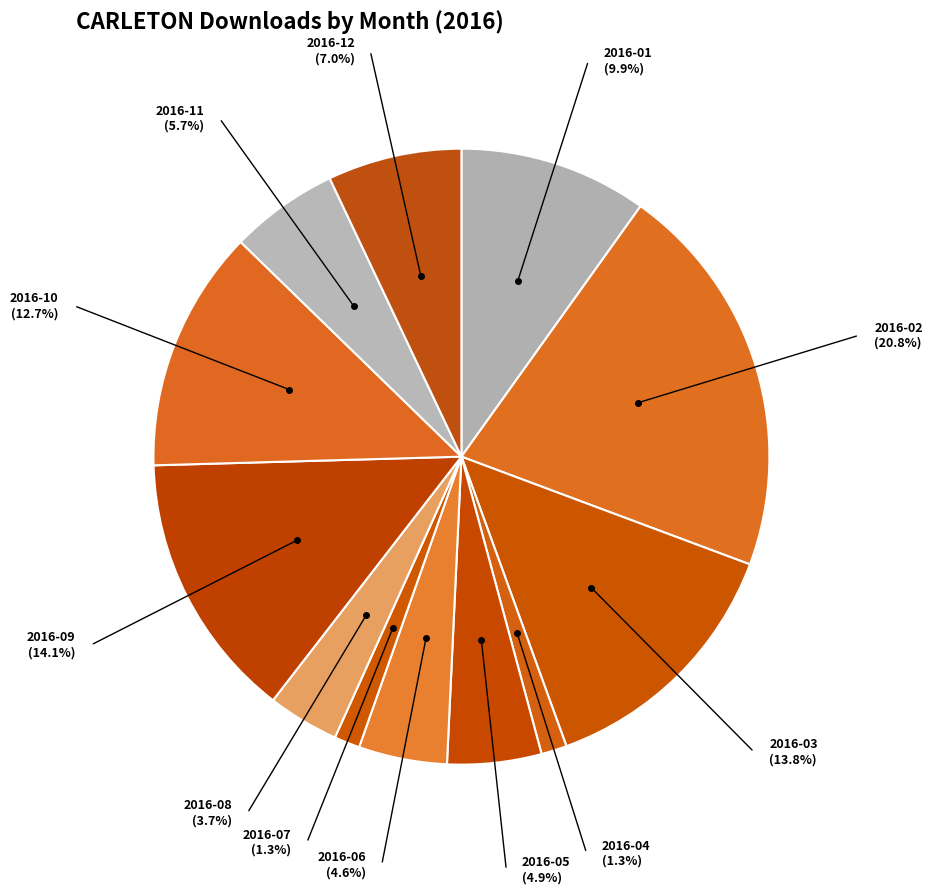

How many segments does this pie chart have?

12